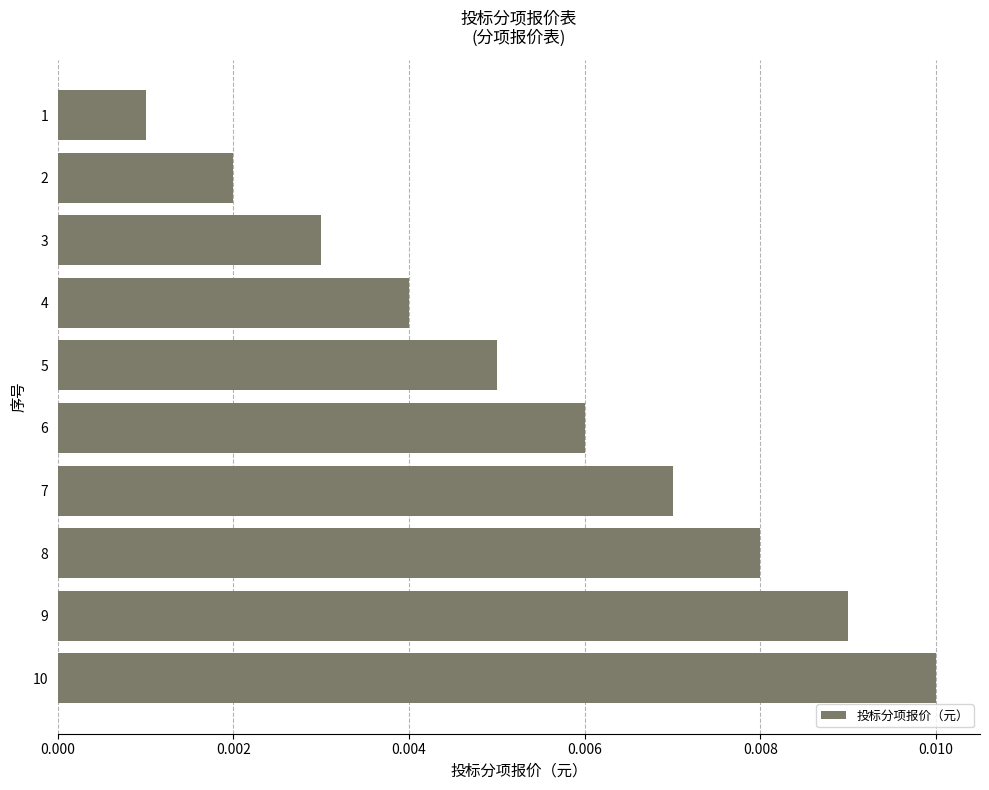

List the labels in order of value, largest first.

10, 9, 8, 7, 6, 5, 4, 3, 2, 1